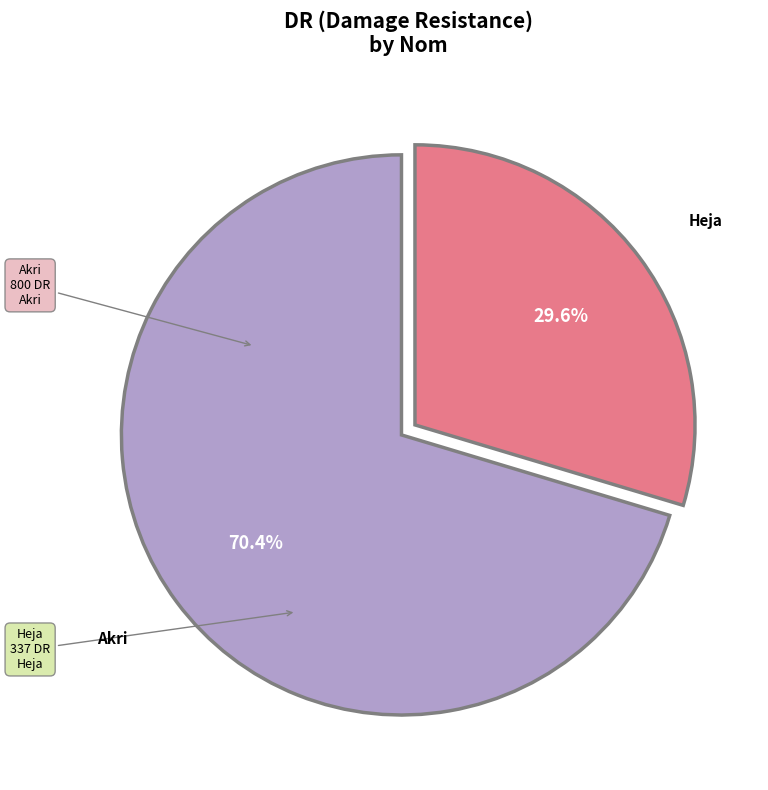

Is there a majority slice in this chart?

Yes